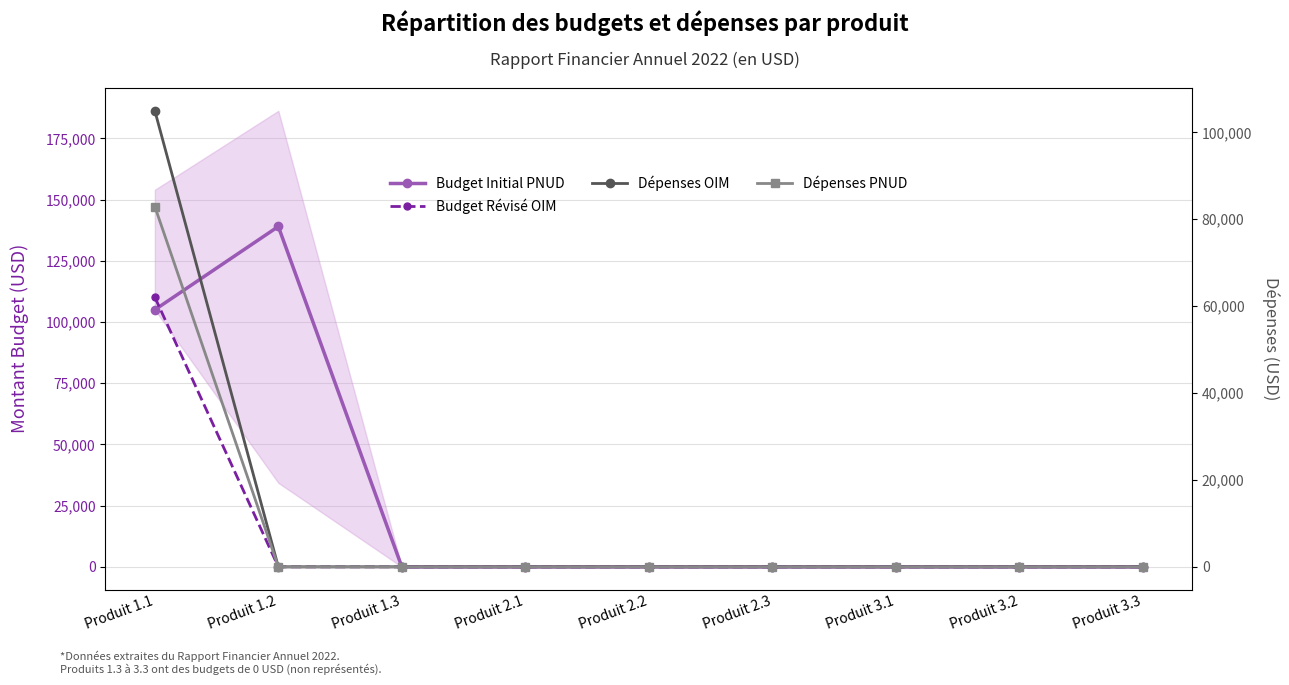

The Budget Révisé OIM series shows 0.0 at Produit 2.3. True or false?

True